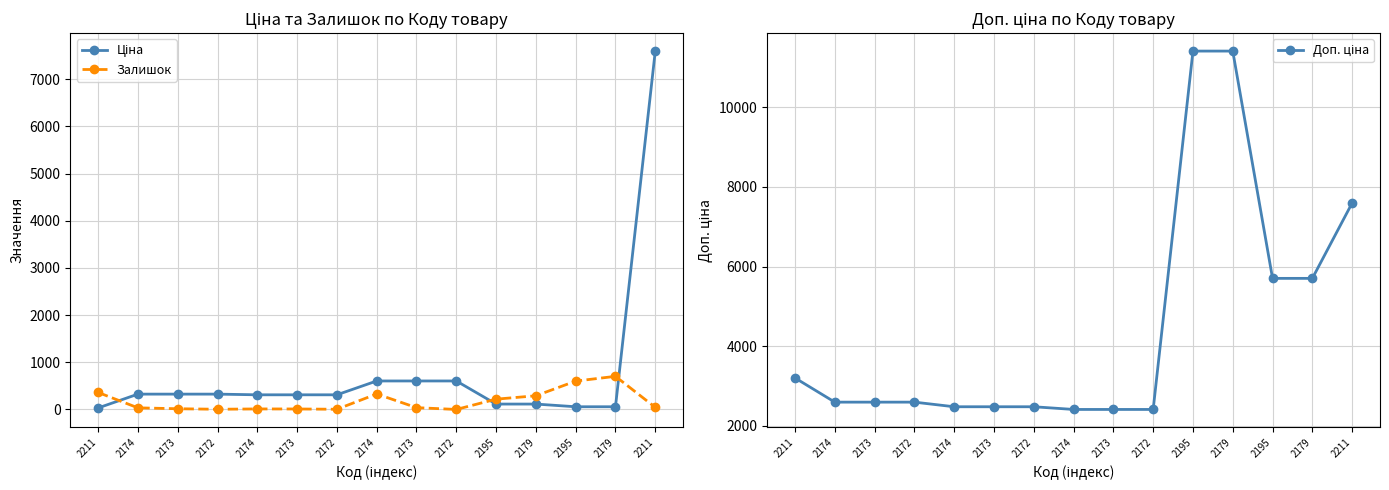

Does the chart have visible grid lines?

Yes